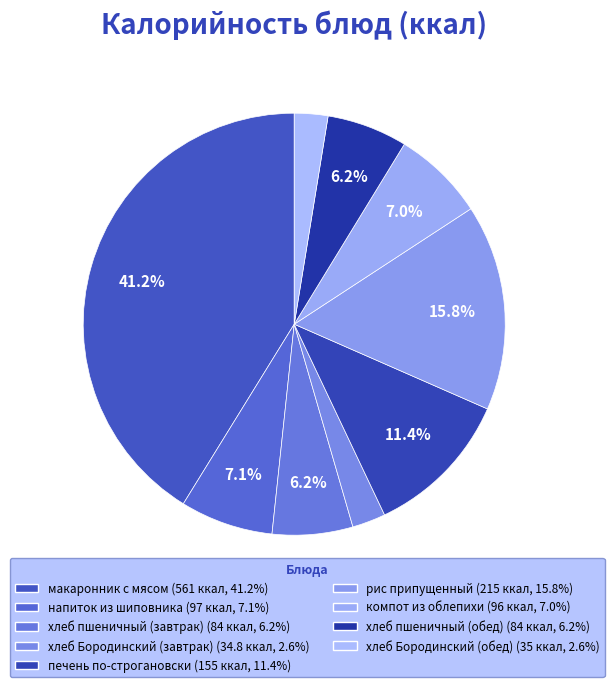

Rank the categories by value from highest to lowest.

макаронник с мясом, рис припущенный, печень по-строгановски, напиток из шиповника, компот из облепихи, хлеб пшеничный (завтрак), хлеб пшеничный (обед), хлеб Бородинский (обед), хлеб Бородинский (завтрак)